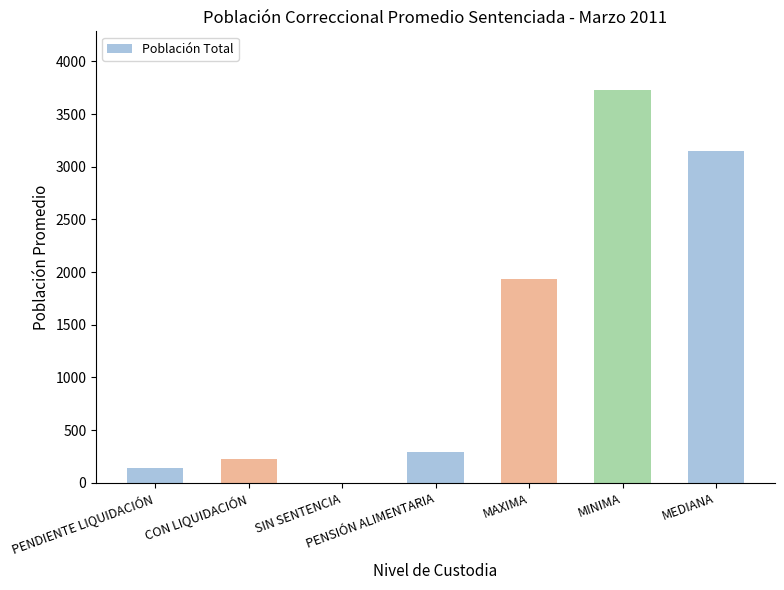

What is the average value?

1352.4